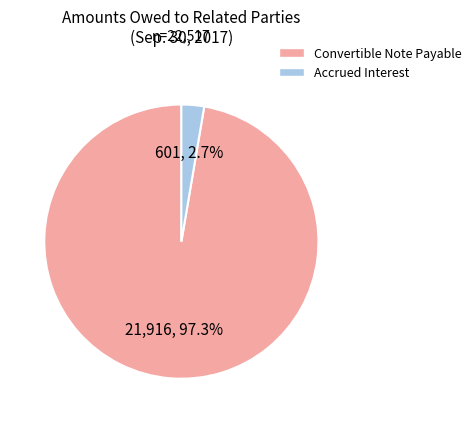

To the nearest percent, what percentage of the pie is Convertible Note Payable?

97%